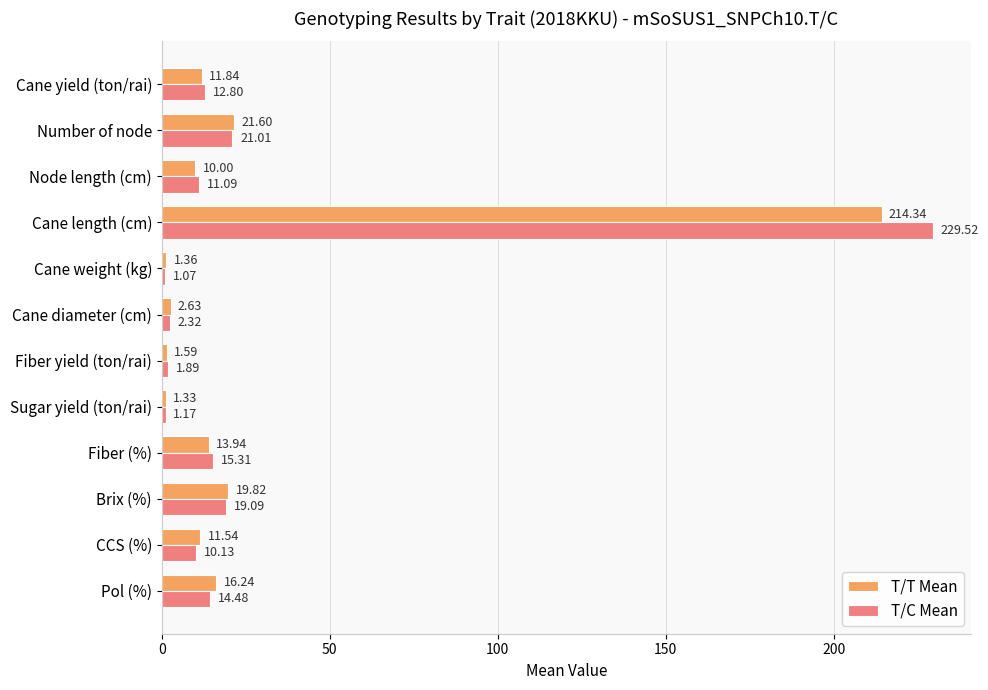

What is the total value across all series at Pol (%)?

30.7